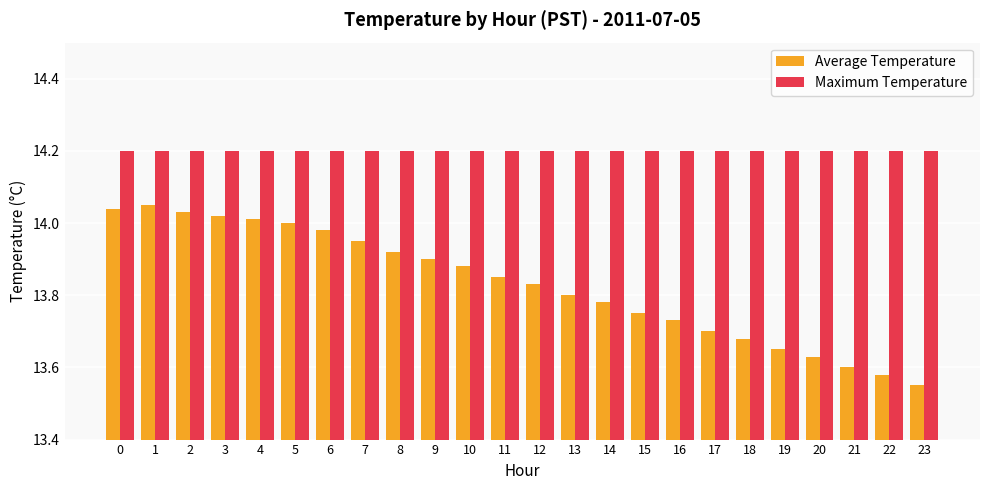

Does the chart contain any negative values?

No